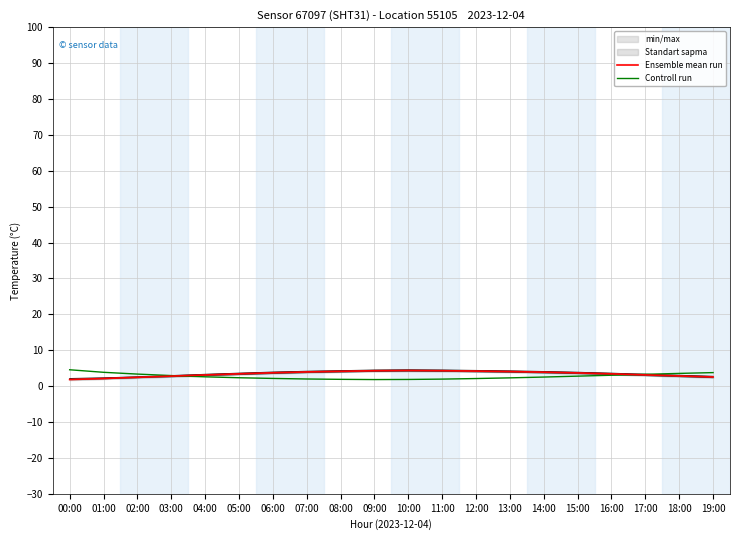

How many data points in Controll run are less than 2?

5